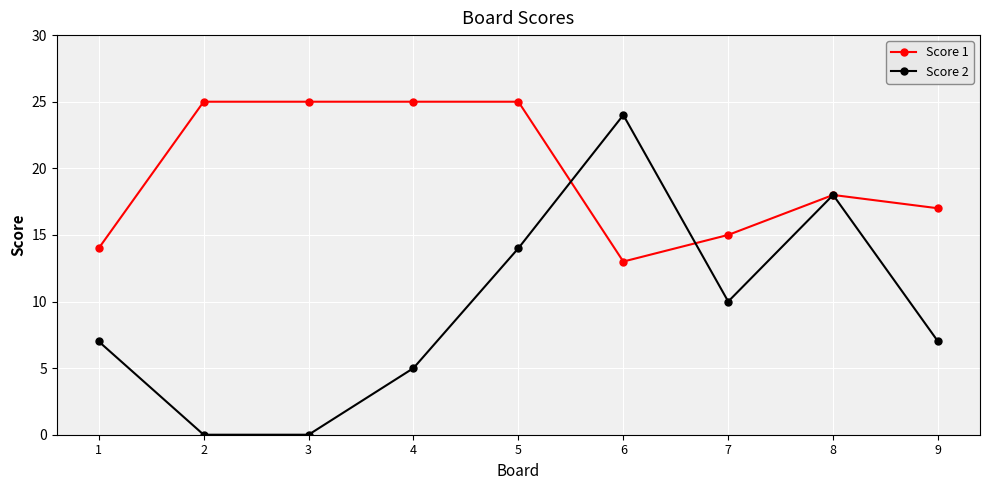

Read the Score 1 value at 9, to the nearest 10.

20